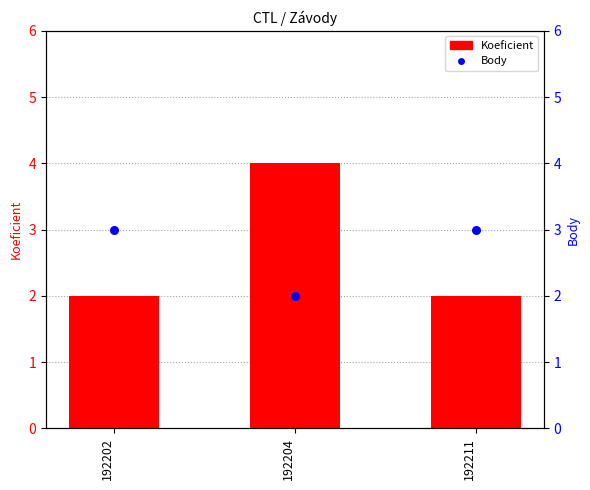

Which series reaches the minimum Y coordinate?

Koeficient